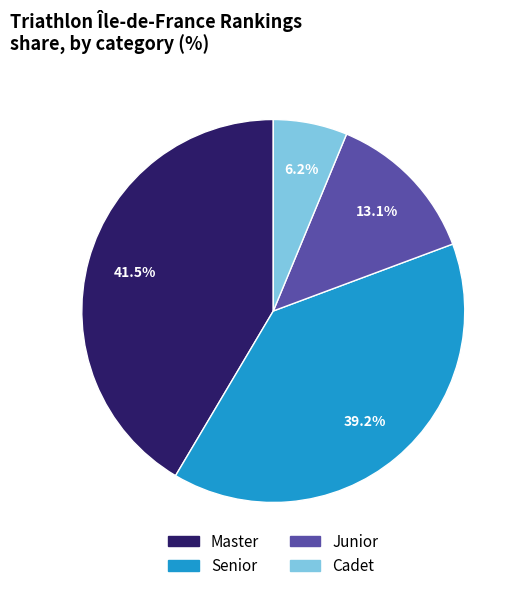

Does Cadet account for over 50% of the chart?

No